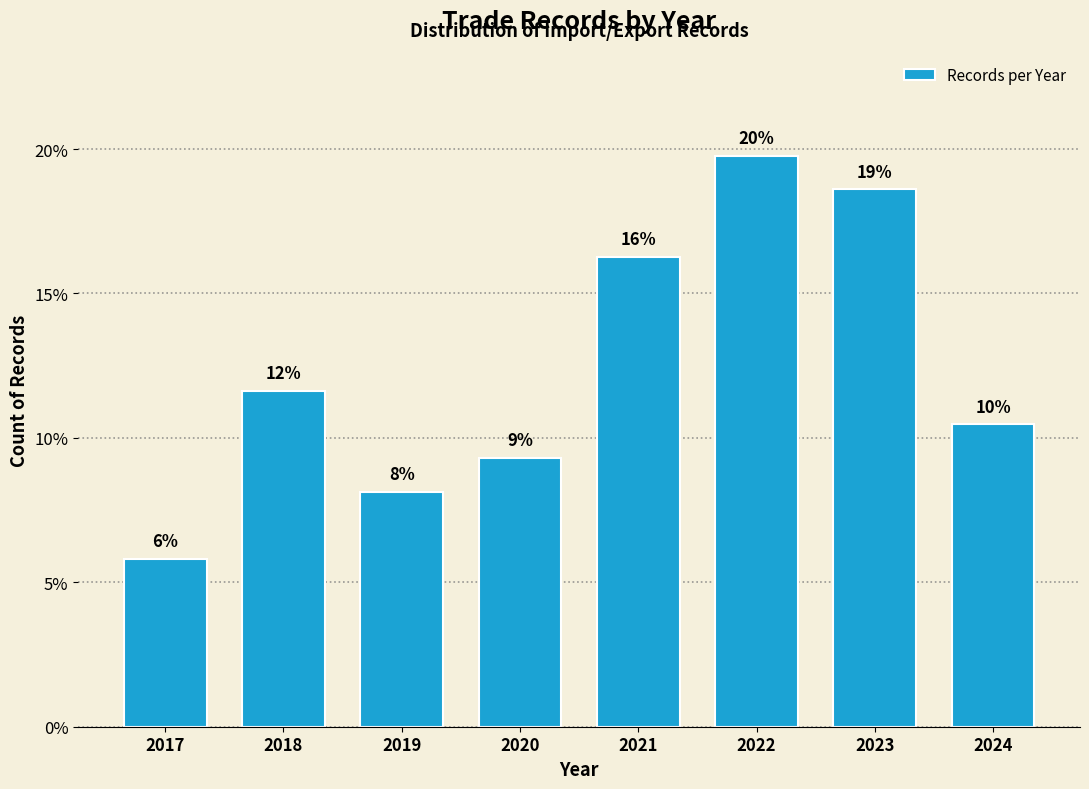

How many bars are there in total?

8